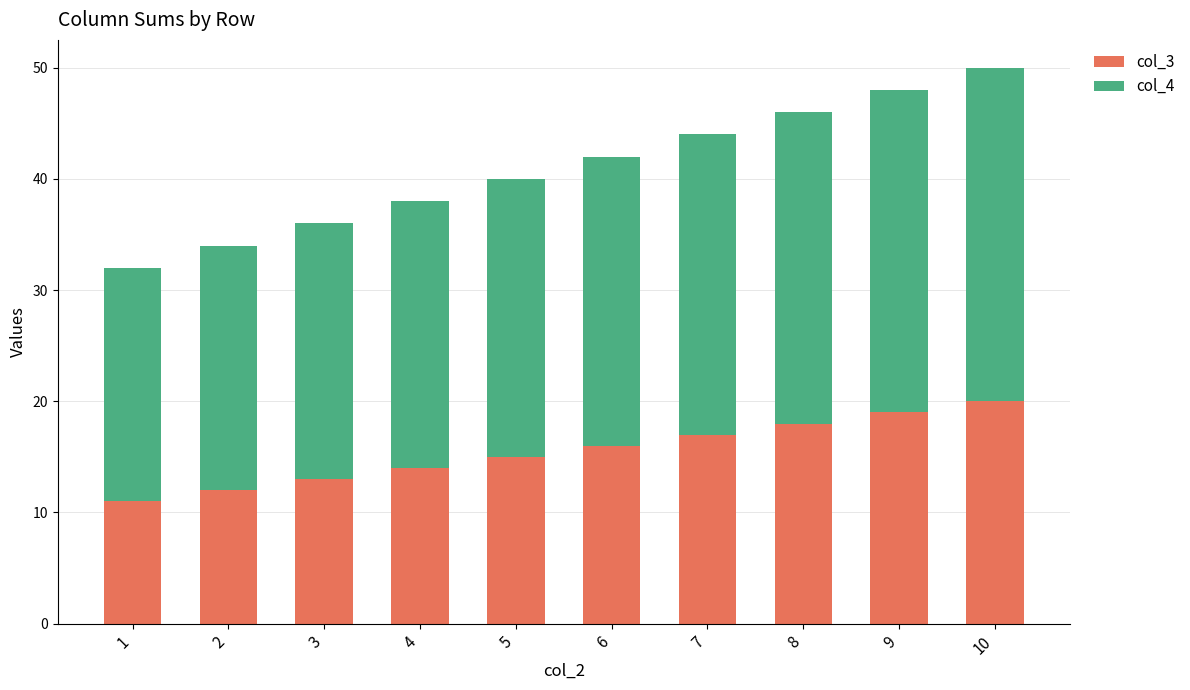

What is the lowest value of the col_3 series?

11